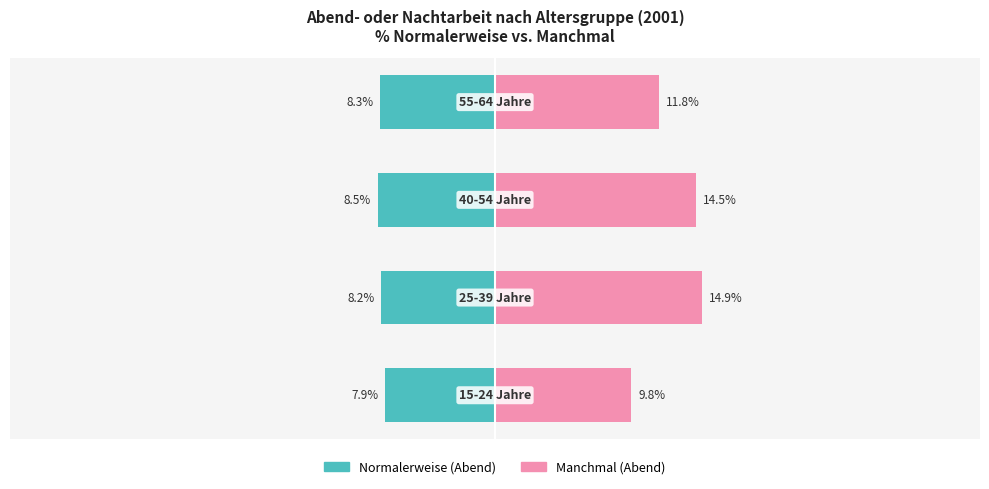

How many groups of bars are there?

4